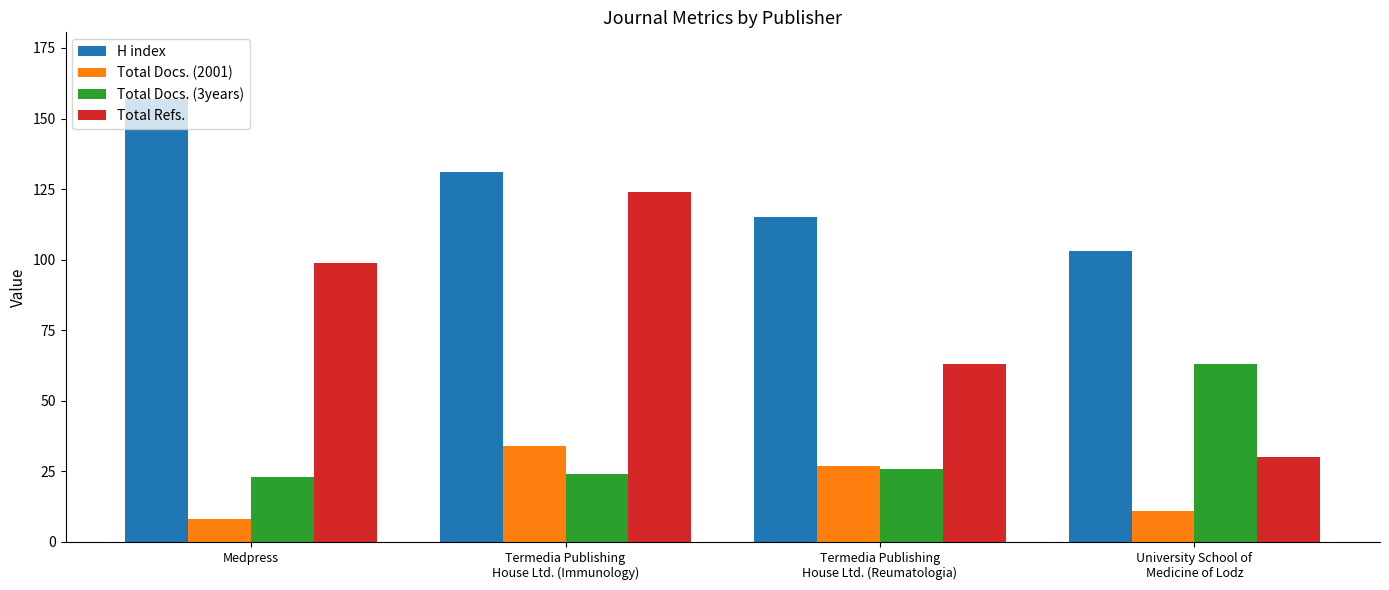

How many distinct data groups are displayed?

4